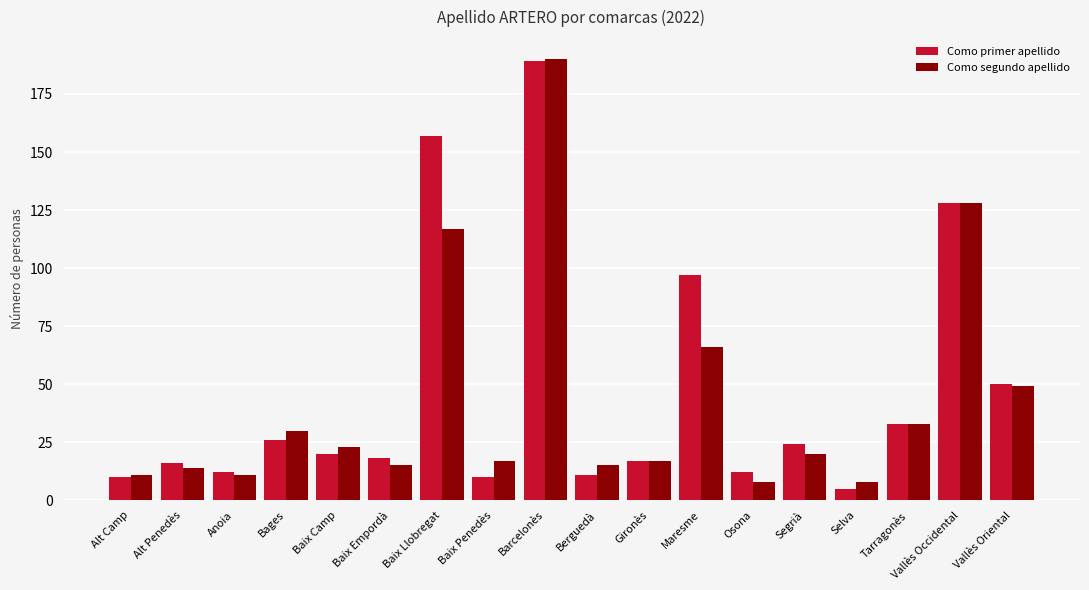

Is it true that Como primer apellido equals 24 at Segrià?

True